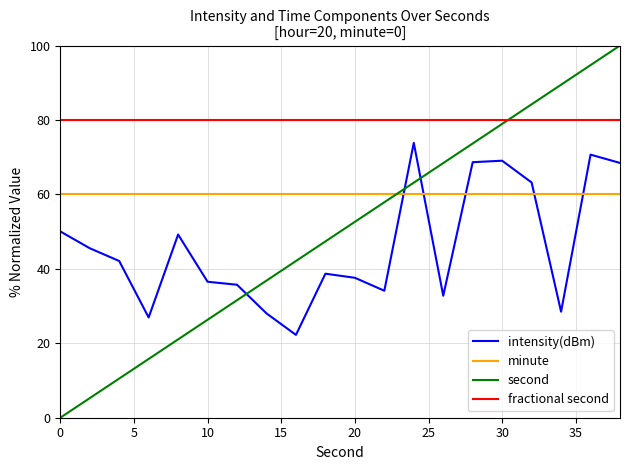

What is the maximum value shown in the chart?

100.0